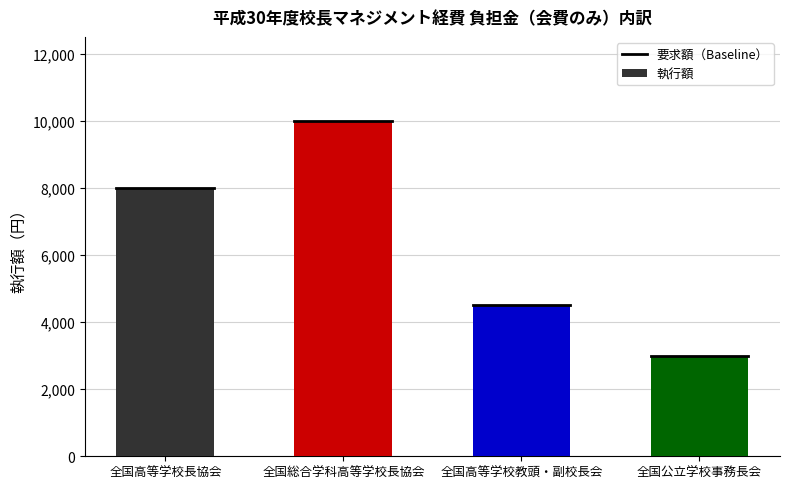

True or false: the data shows 12491 at 全国高等学校長協会.

False